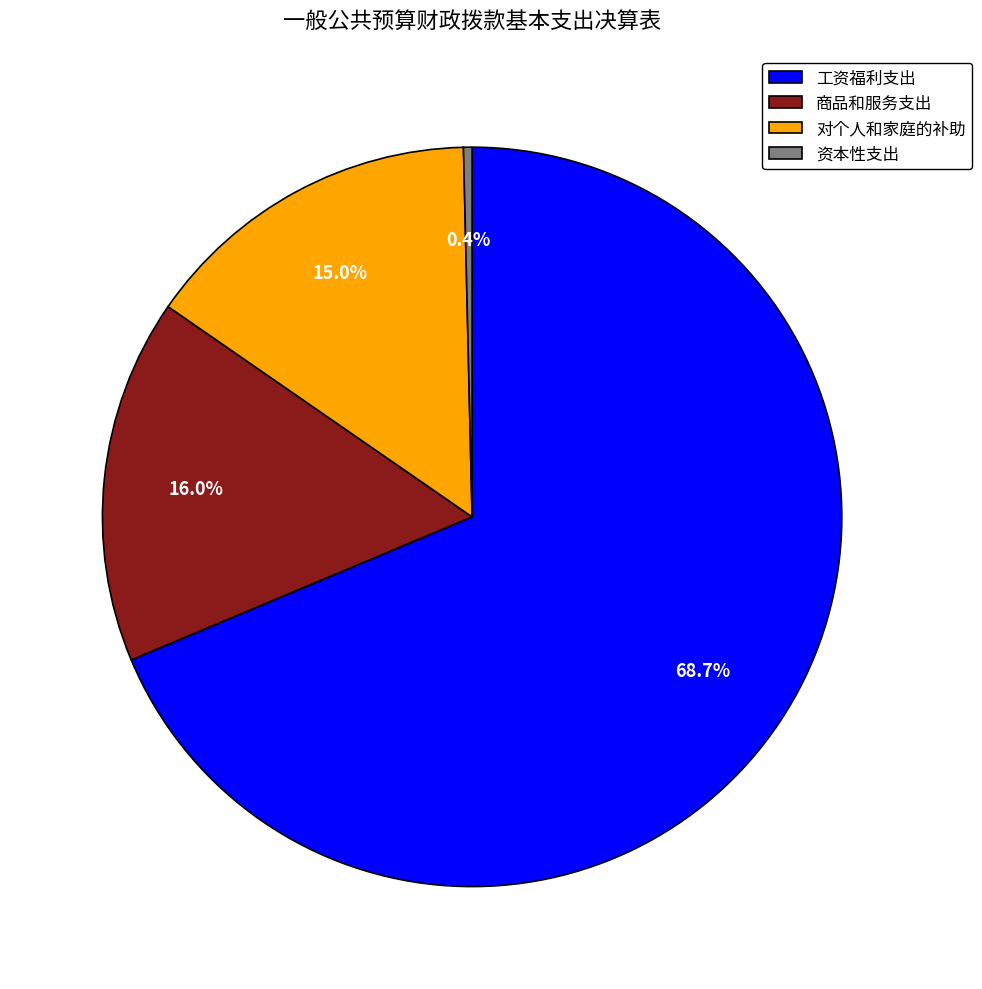

To the nearest percent, what percentage of the pie is 工资福利支出?

69%